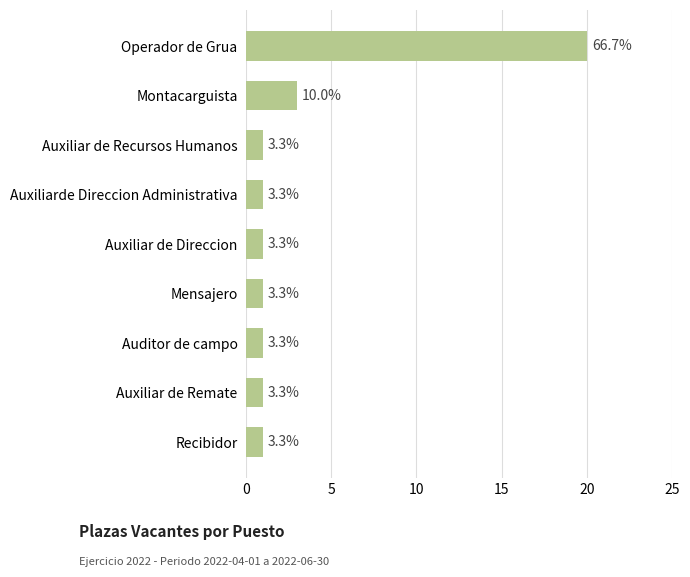

How many bars are there in total?

9